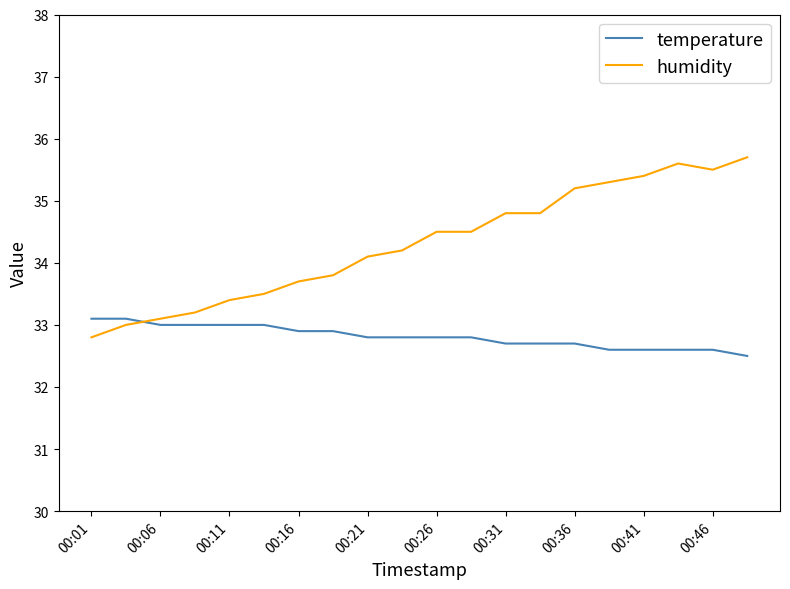

Which series has the largest total across all categories?

humidity